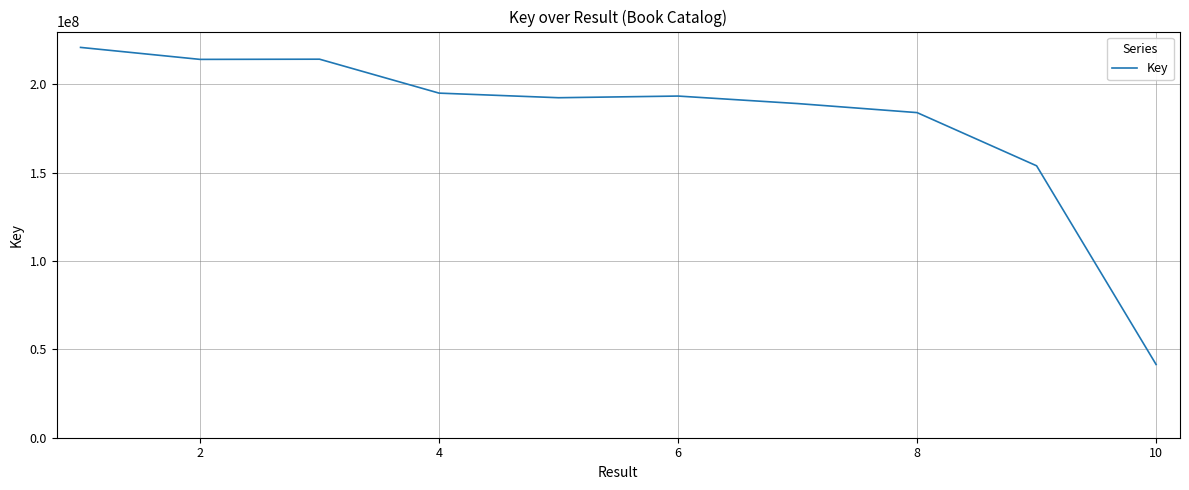

What is the greatest value displayed?

220894771